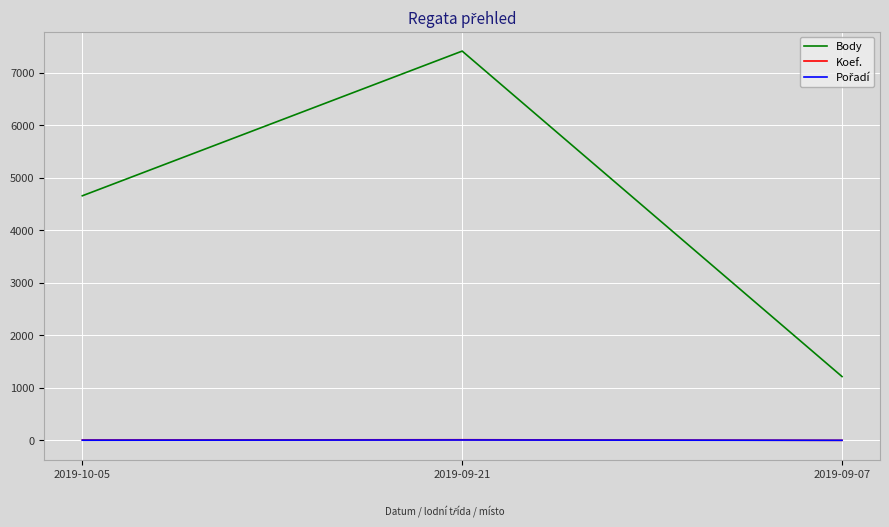

How many Body values are between 1215 and 7412?

3